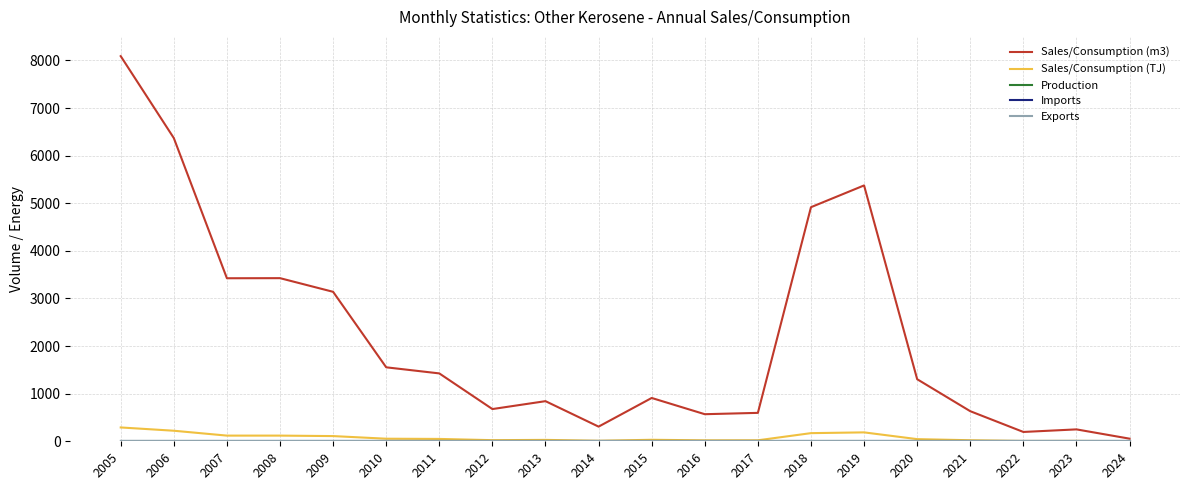

What is the value of the Sales/Consumption (m3) point at the 5th from the left?

3140.0